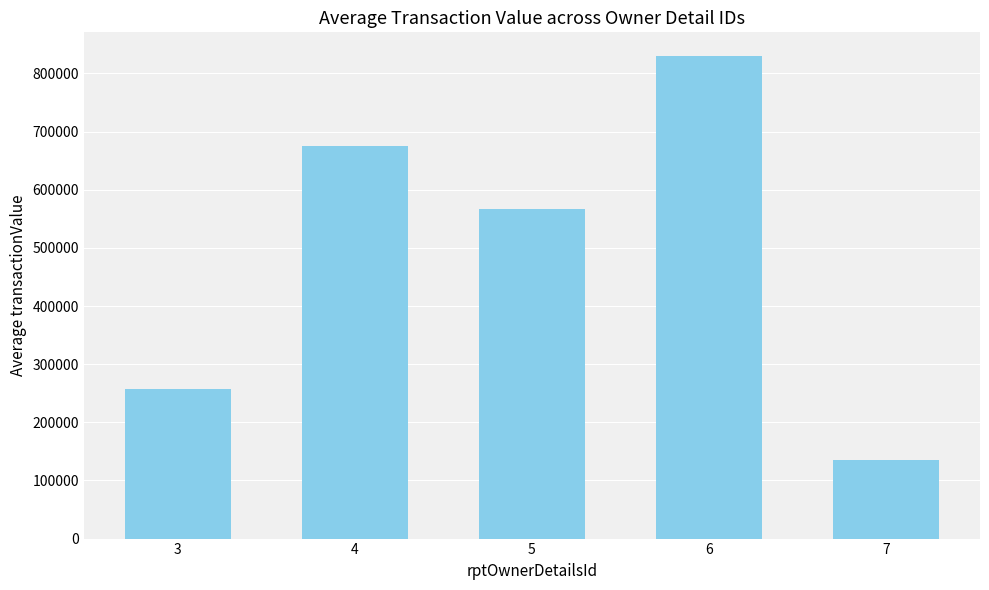

What is the change in value from 3 to 6?

+571362.4